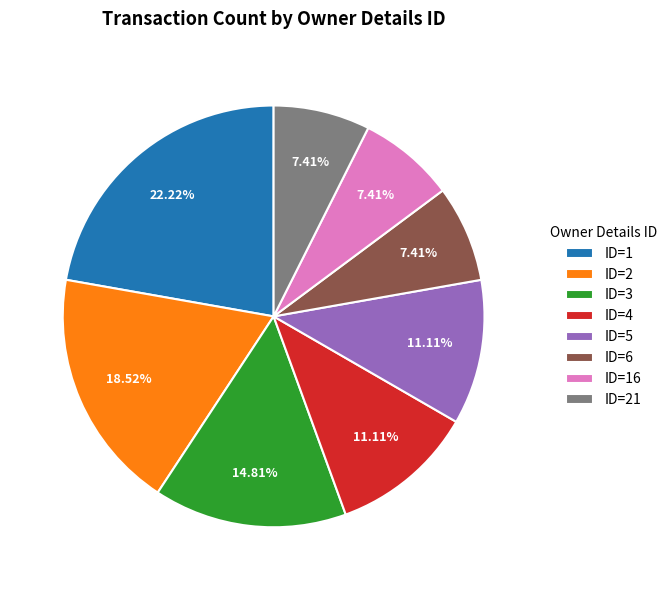

Between ID=4 and ID=6, which is larger?

ID=4